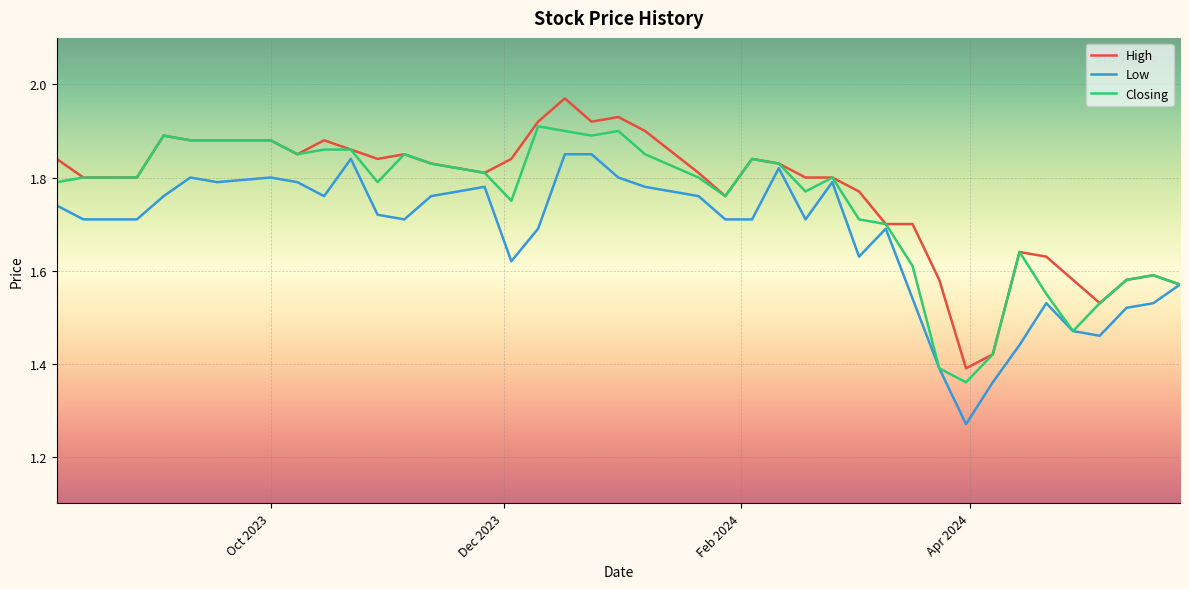

Rank the series by their average value, from lowest to highest.

Low, Closing, High